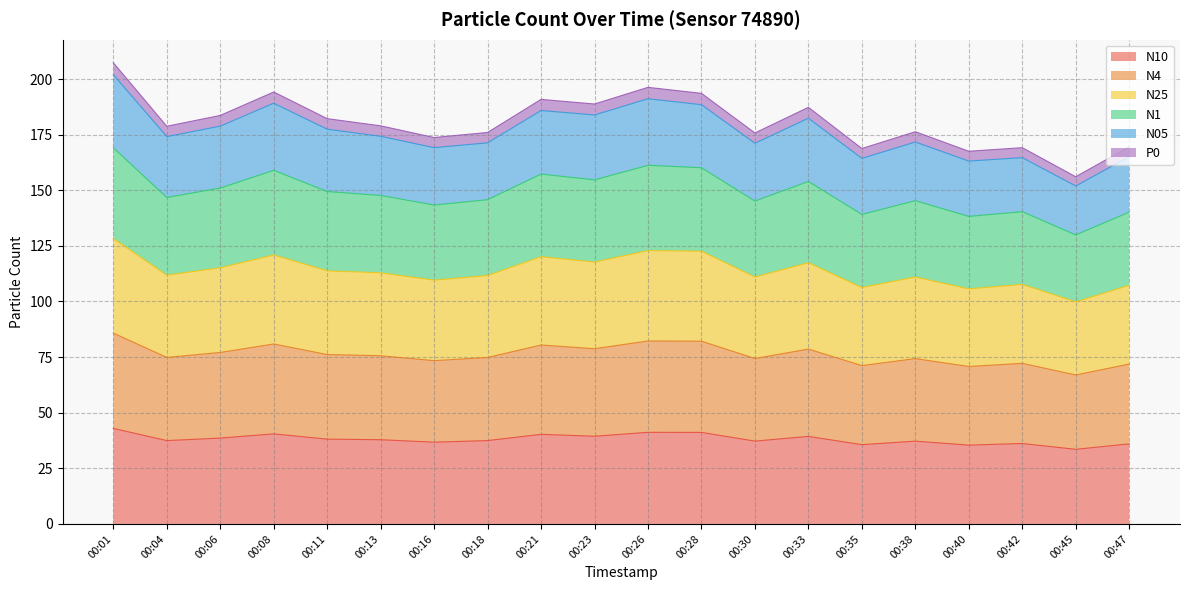

How many lines are shown in the chart?

6